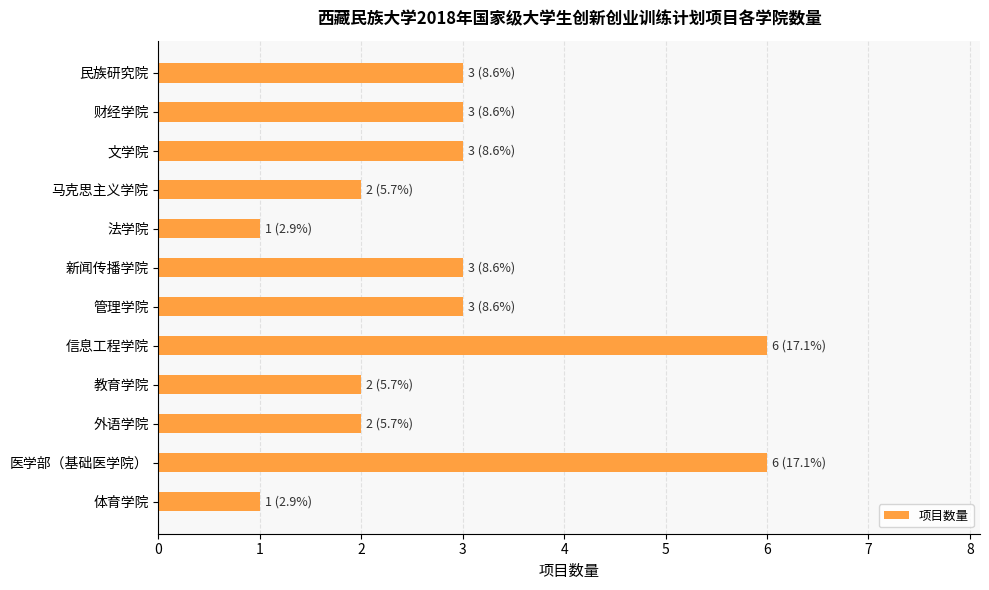

What position from the top is 民族研究院?

1